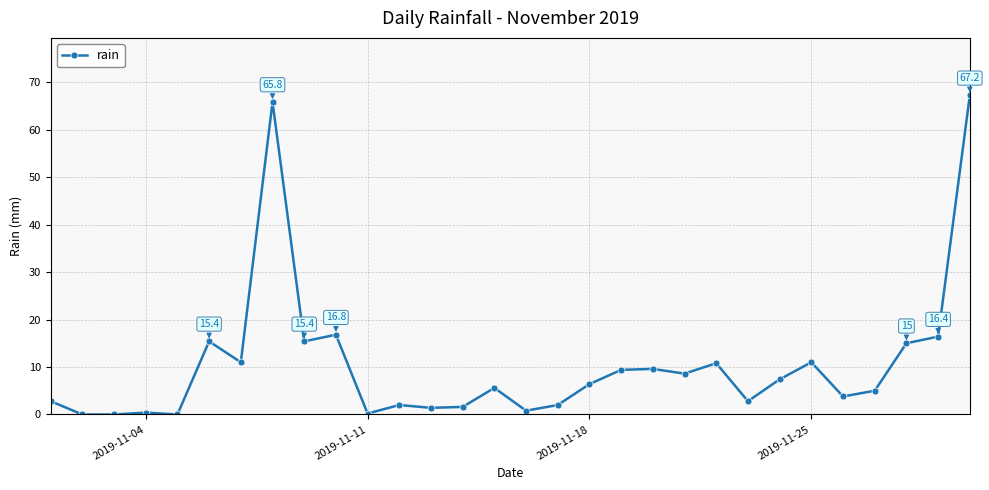

True or false: the data has more than 0 interior local peaks.

True